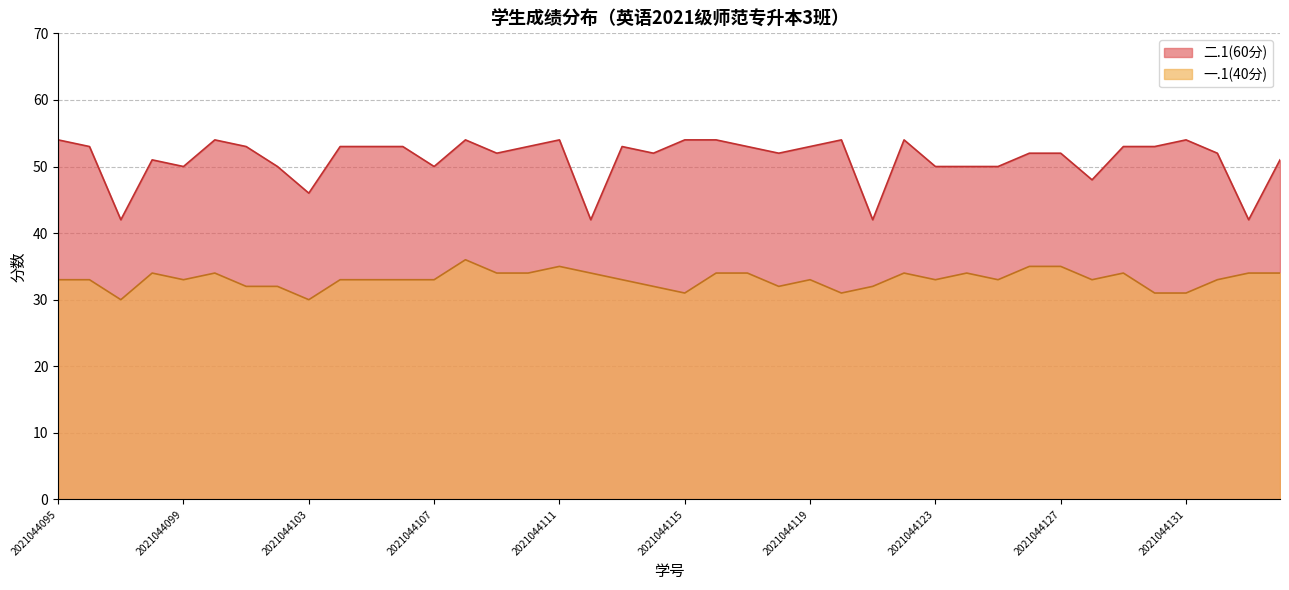

What is the maximum value for 一.1(40分)?

36